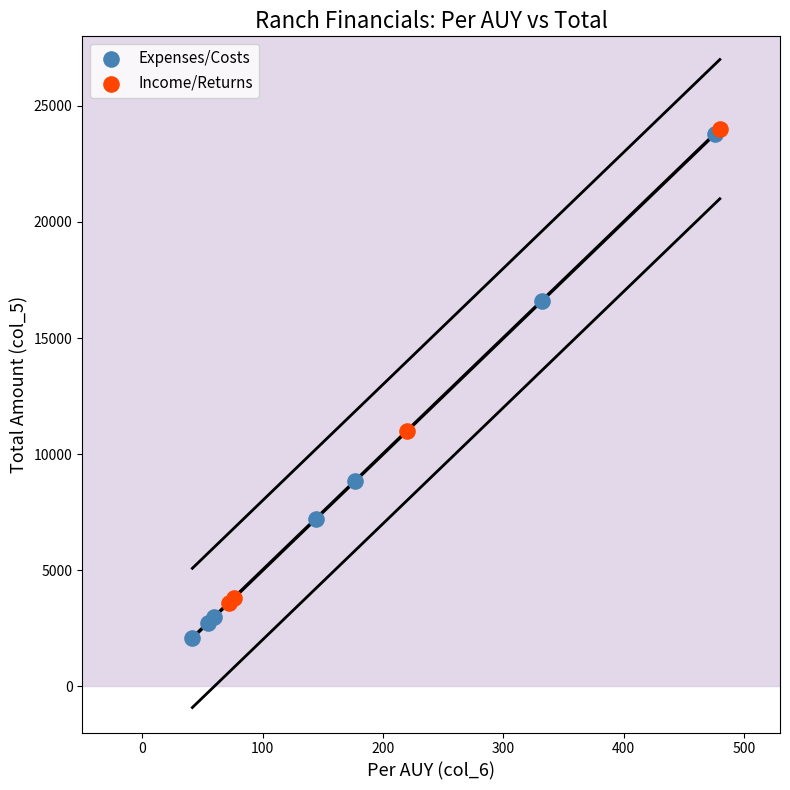

What are all the series names shown in the legend?

Expenses/Costs, Income/Returns